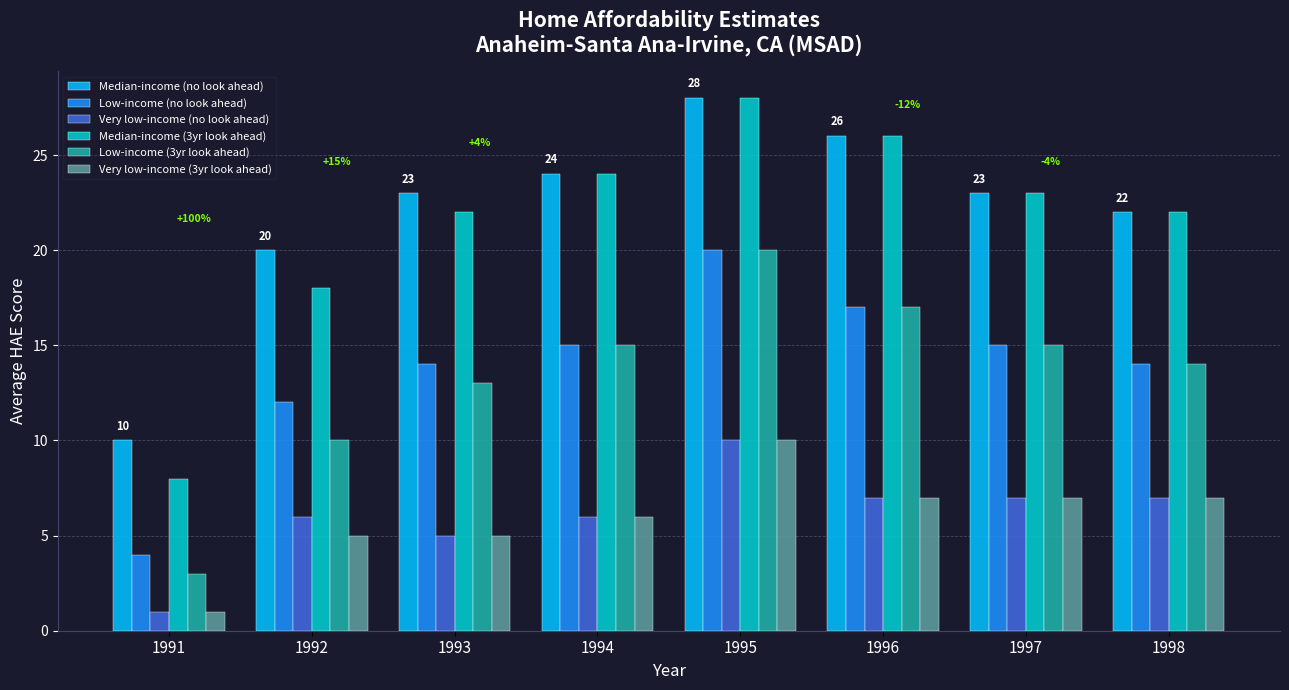

Which series has the largest total across all categories?

Median-income (no look ahead)